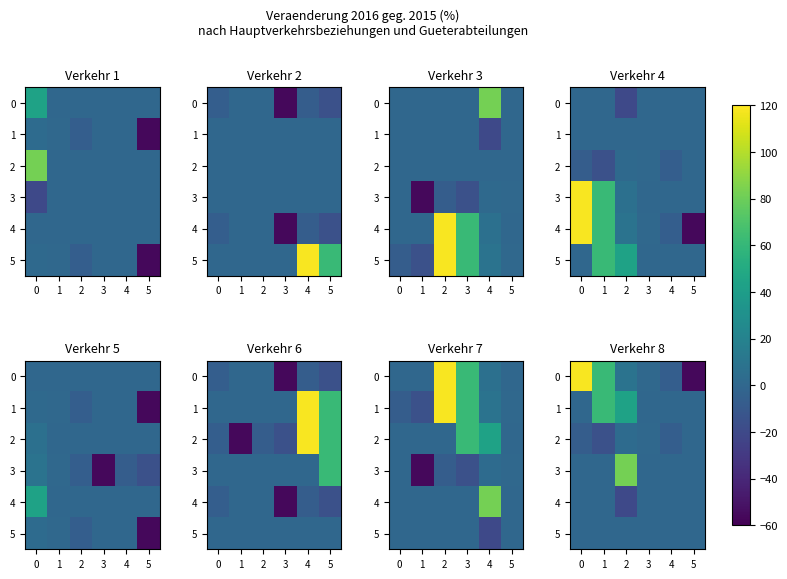

At 1, list the series in order from smallest to largest.

2, 3, 4, 5, 0, 1